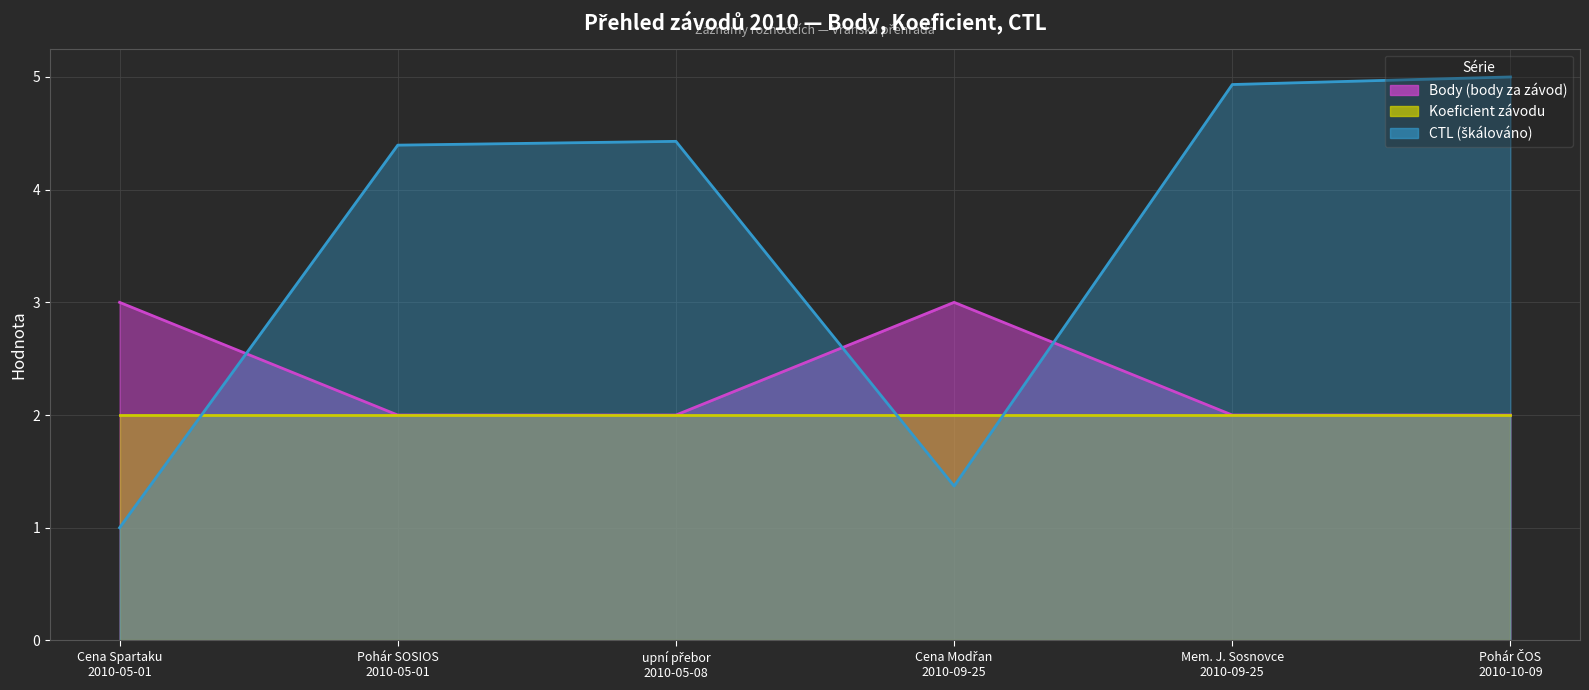

True or false: CTL (scaled) and Body cross at least once.

True